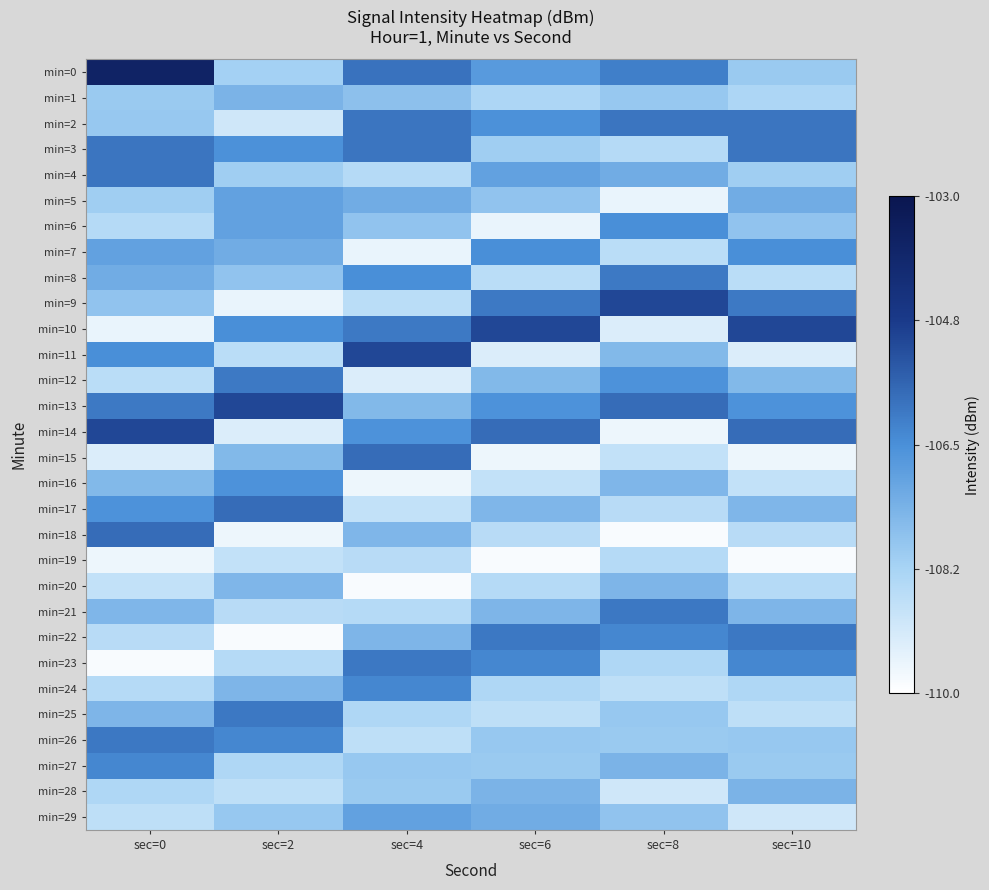

At which category is the sum across all series the highest?

sec=0